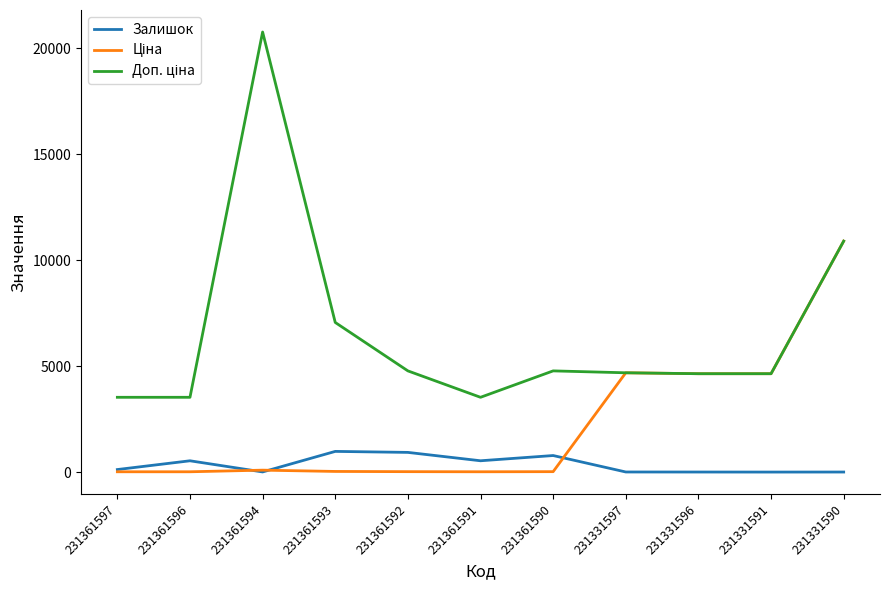

At which category does the chart reach its peak across all series?

231361594